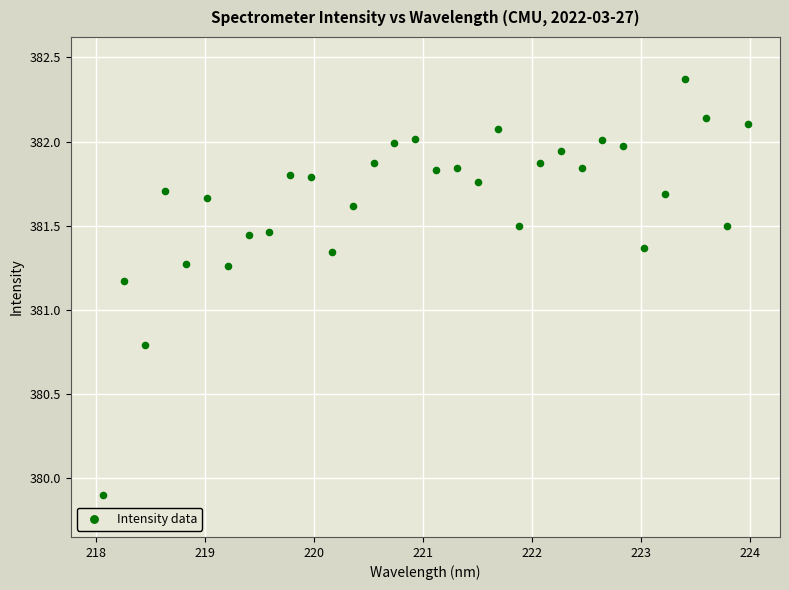

What is the range of X values (max minus min)?

5.9